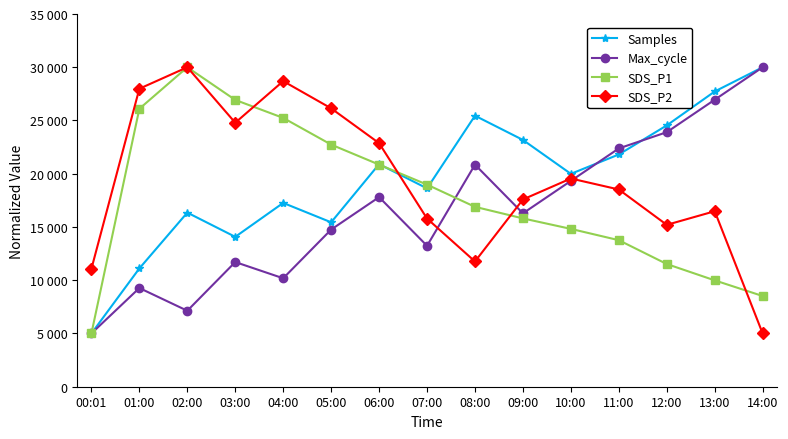

Rank the categories by Max_cycle value from highest to lowest.

14:00, 13:00, 12:00, 11:00, 08:00, 10:00, 06:00, 09:00, 05:00, 07:00, 03:00, 04:00, 01:00, 02:00, 00:01